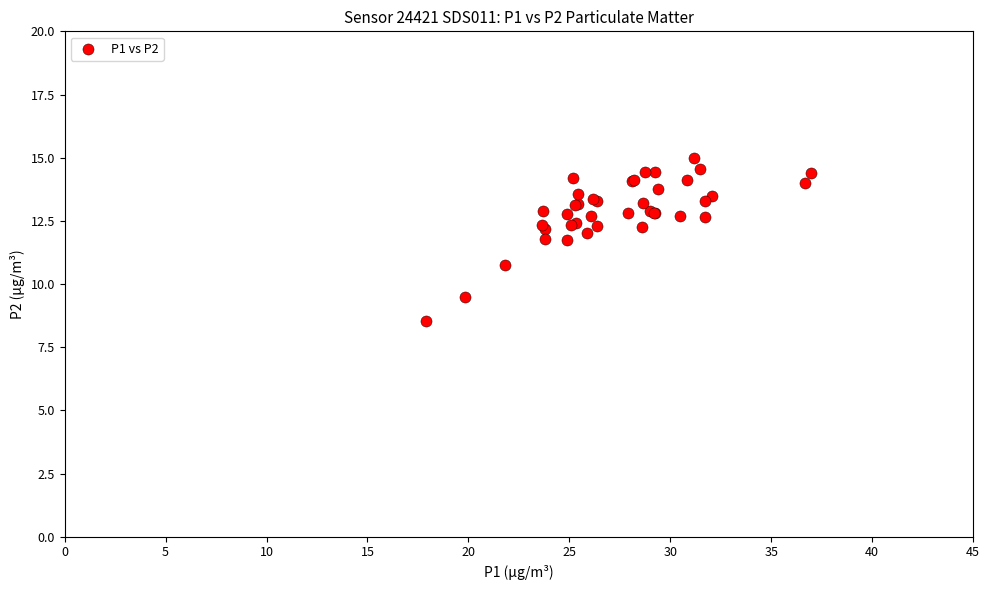

What Y value in the scatter plot is closest to 11?

10.8